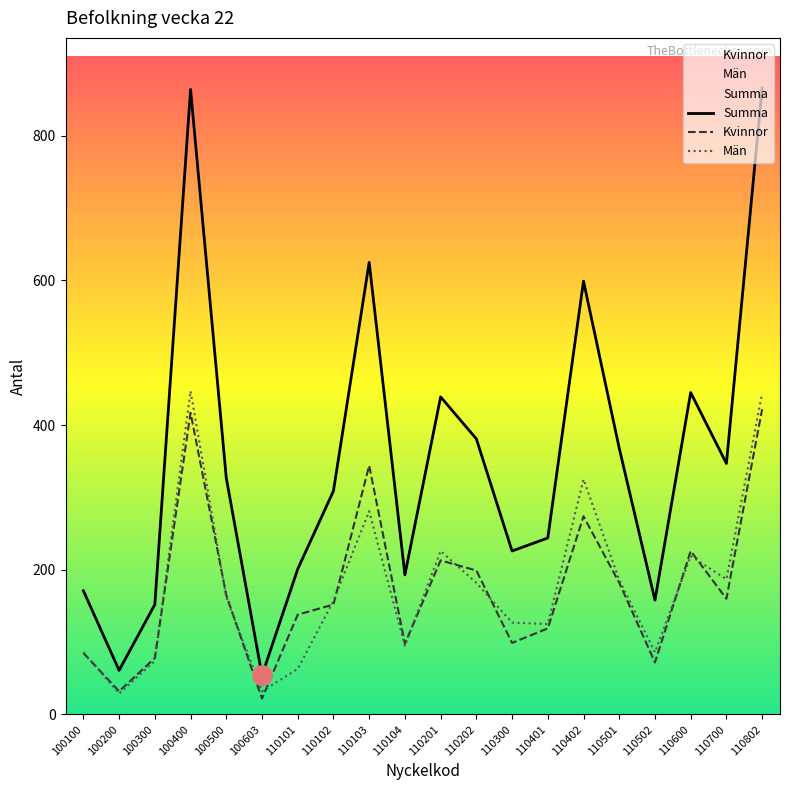

At which label is Summa closest to 460?

110600